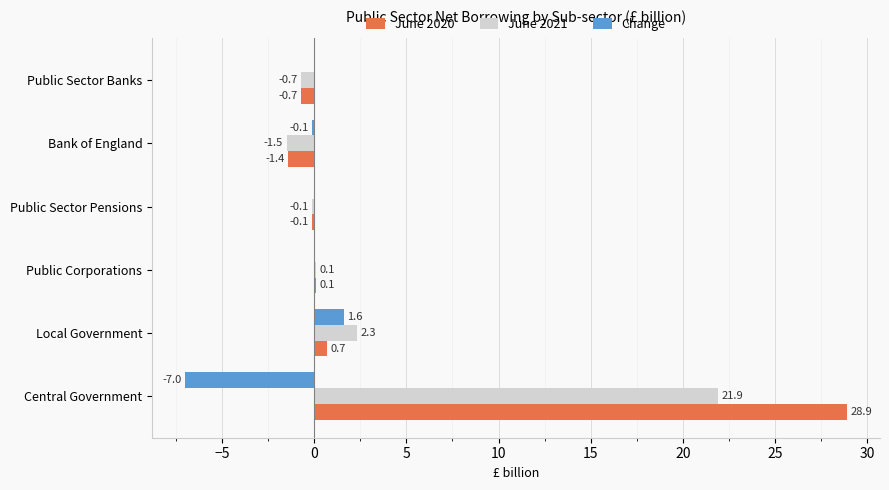

At which category is the sum across all series the highest?

Central Government